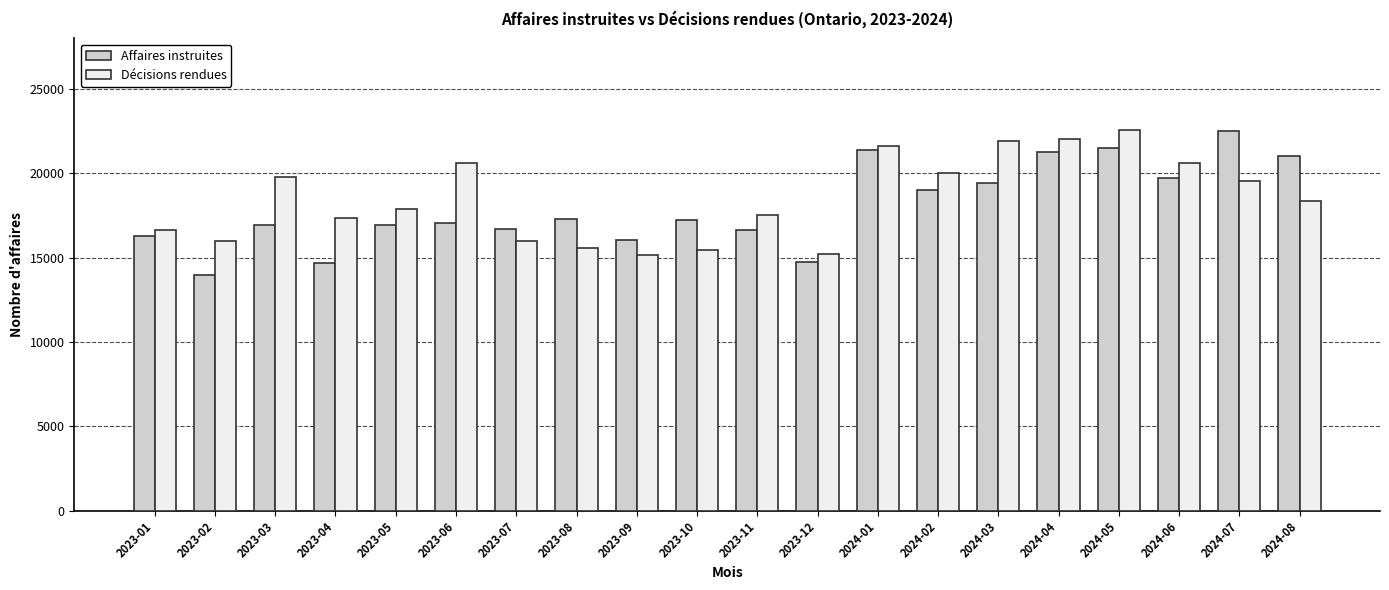

The value of Affaires instruites at 2023-10 is 6574. True or false?

False